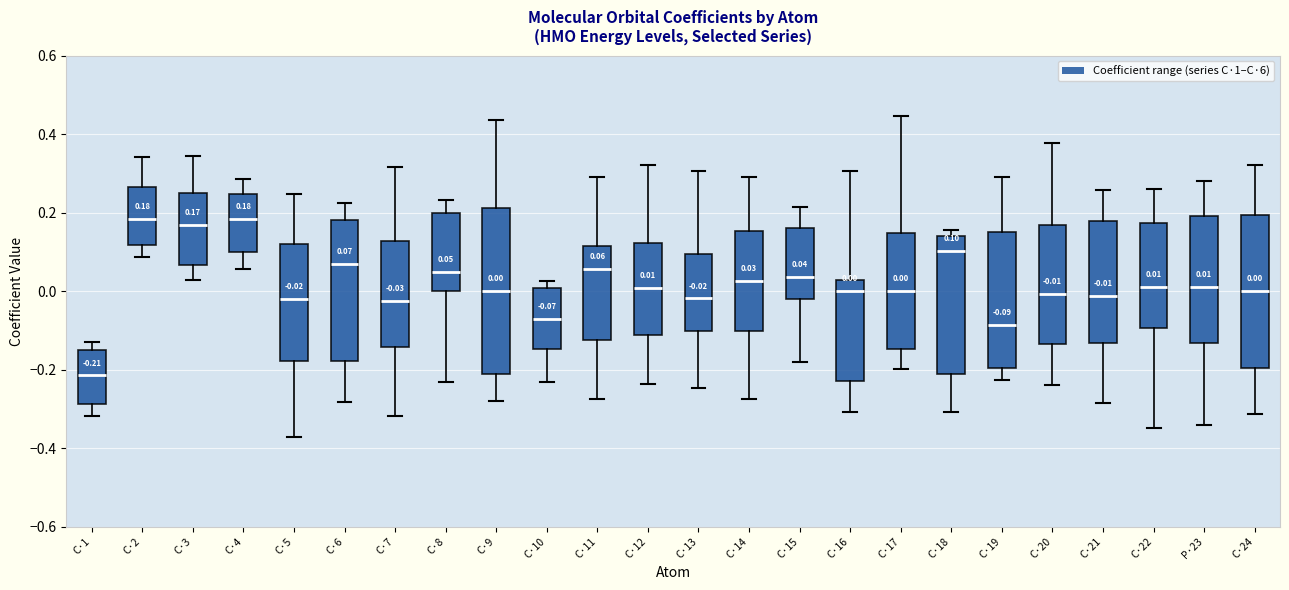

Which box is the tallest, from its lower edge to its upper edge?

C·9